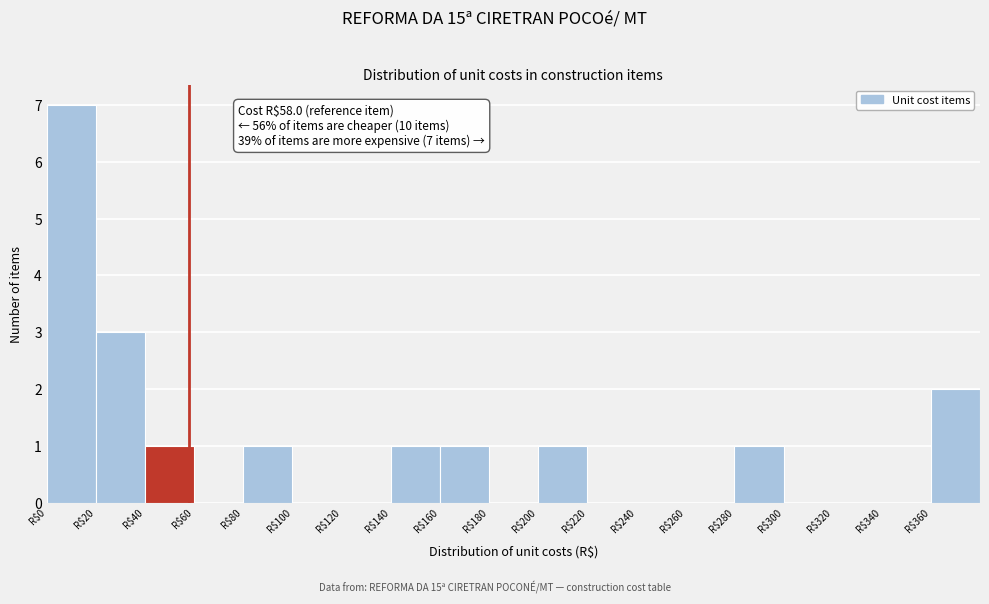

Which range on the x-axis has the tallest bar?

0 to 20